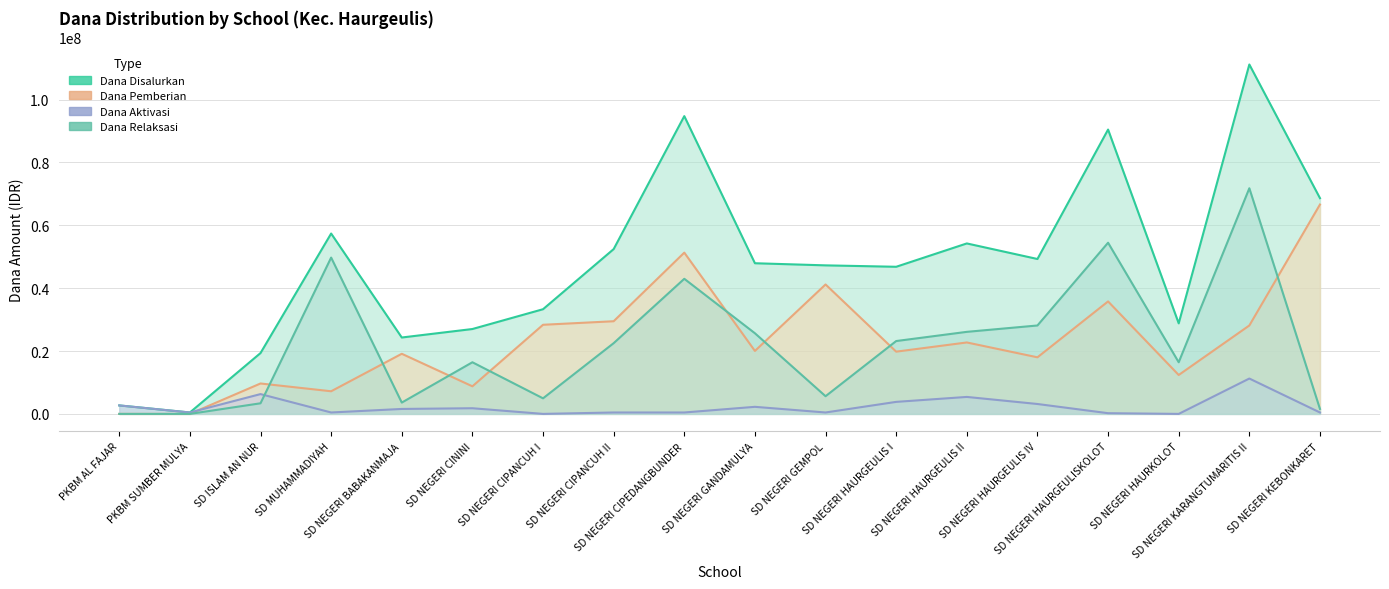

True or false: Dana Relaksasi and Dana Disalurkan cross at least once.

False